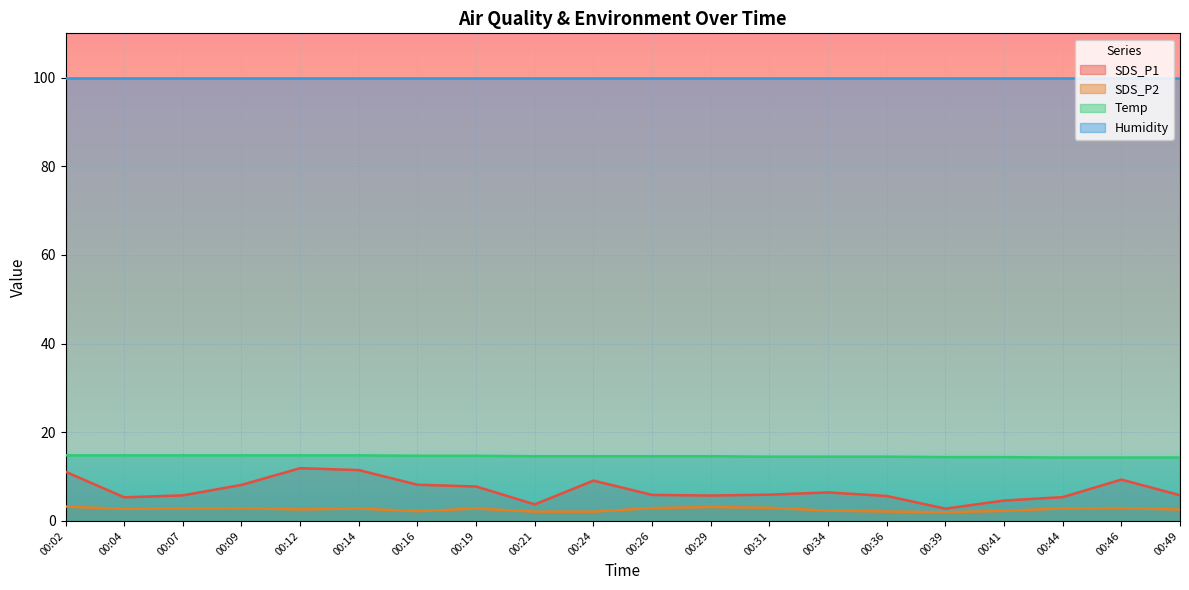

Which has a higher value, 00:34 or 00:04?

00:34